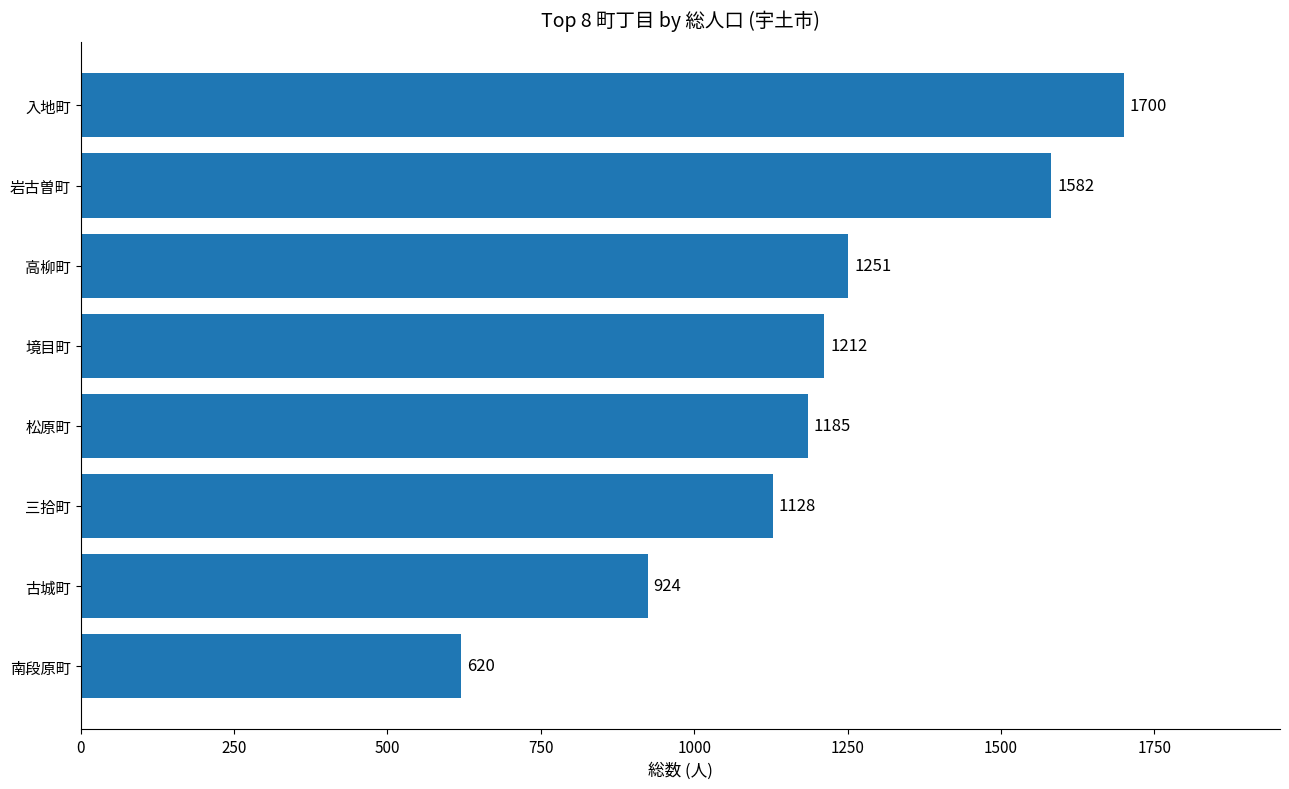

What is the sum of all values?

9602